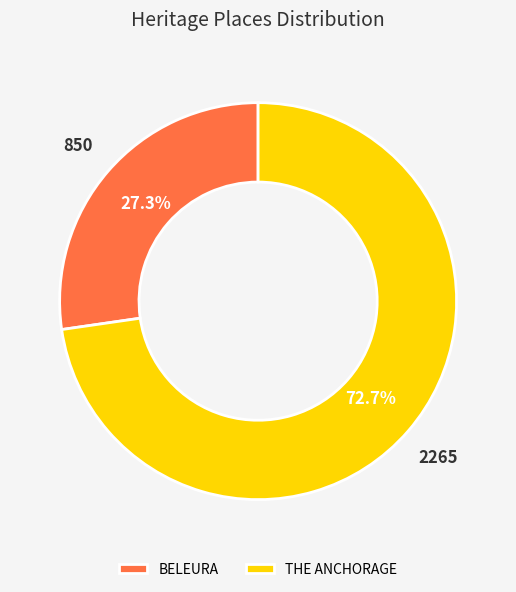

What percentage is the BELEURA slice, to the nearest percent?

27%